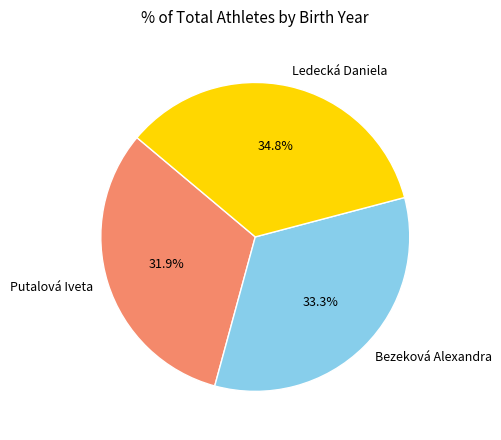

Which category has the biggest portion of the pie?

Ledecká Daniela